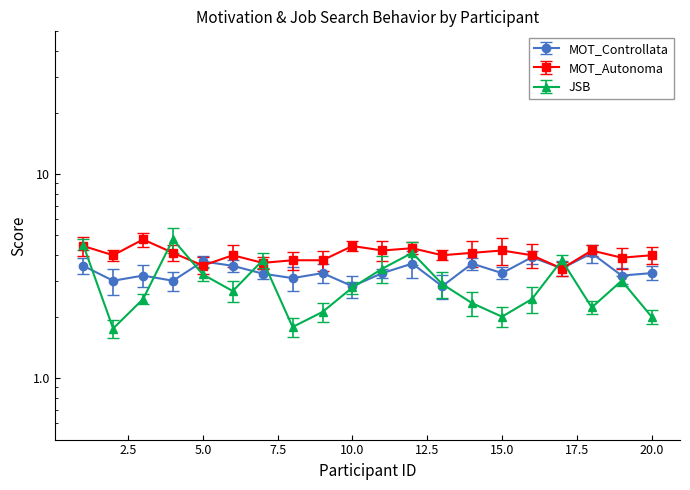

Which has a higher value, 1 or 15?

1